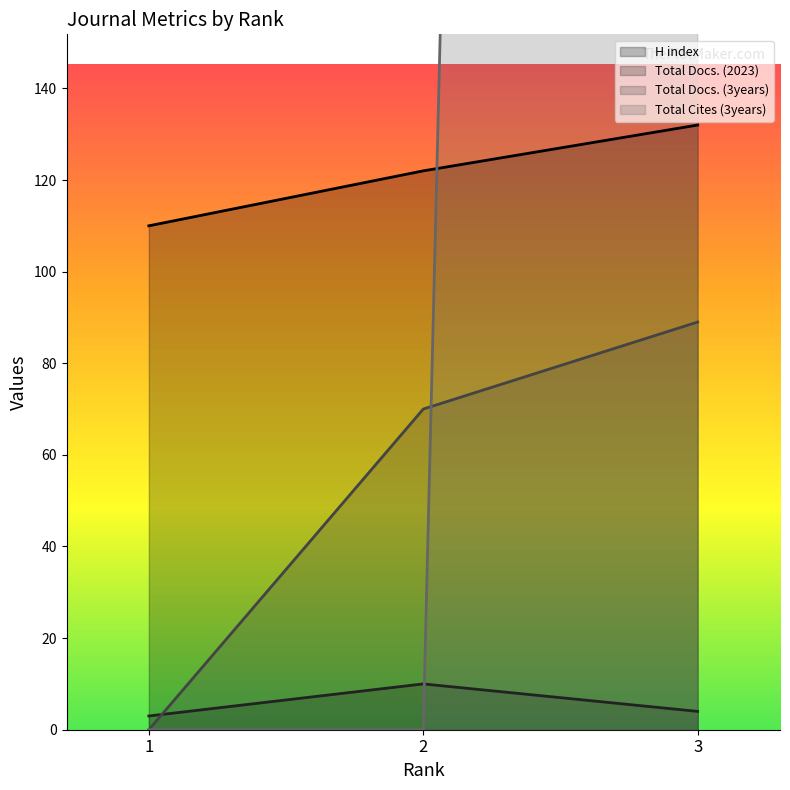

Is it true that H index equals 194 at 1?

False